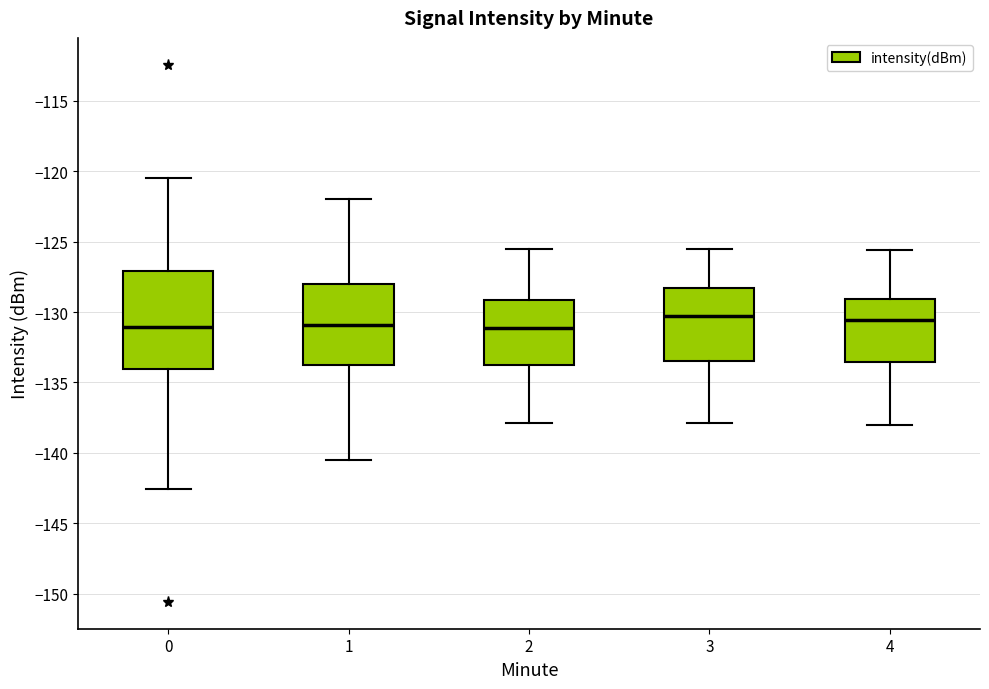

Reading left to right, transcribe this box plot: for each box, give where its median line is, the range the box spans, and where its two whiskers end, as read against the y-axis. The values are not printed on the chart, so give them approximately, as read against the axis.

0: median -131.0, box -134.0 to -127.0, whiskers -142.5 to -120.5
1: median -131.0, box -133.5 to -128.0, whiskers -140.5 to -122.0
2: median -131.0, box -133.5 to -129.0, whiskers -138.0 to -125.5
3: median -130.5, box -133.5 to -128.5, whiskers -138.0 to -125.5
4: median -130.5, box -133.5 to -129.0, whiskers -138.0 to -125.5